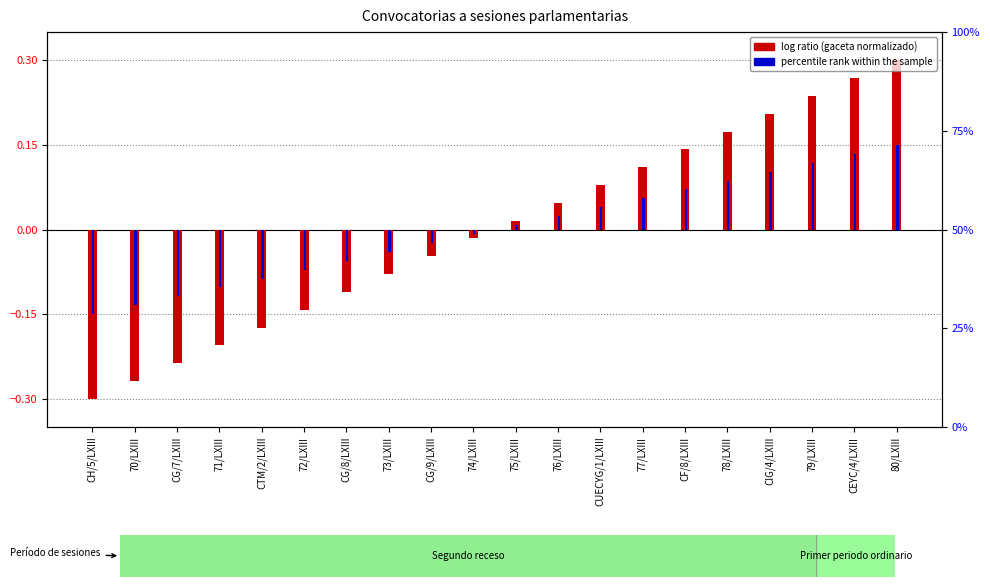

What is the approximate value of log ratio (gaceta normalizado) at 73/LXIII?

-0.1